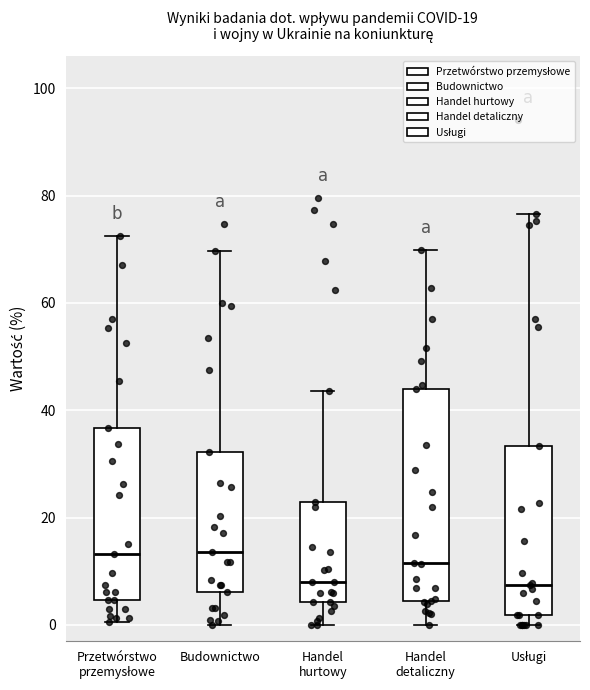

Comparing the boxes themselves (not the whiskers), which one is the tallest?

Handel detaliczny